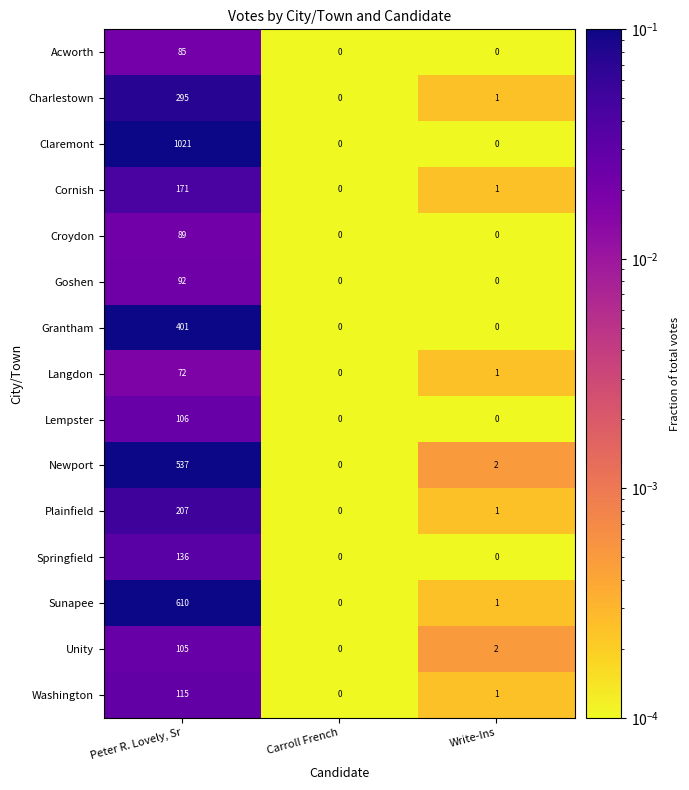

Which category has the highest value across all series?

Peter R. Lovely, Sr